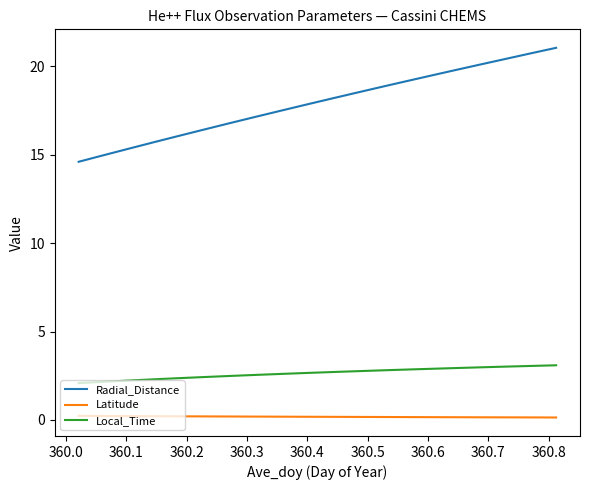

True or false: Local_Time and Latitude cross at least once.

False